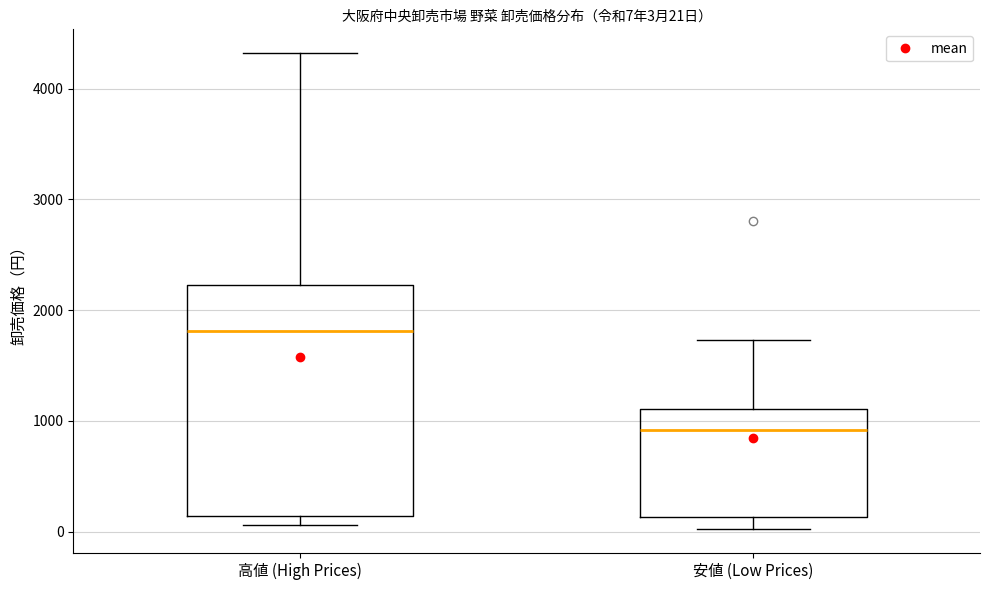

Which box is the tallest, from its lower edge to its upper edge?

高値 (High Prices)